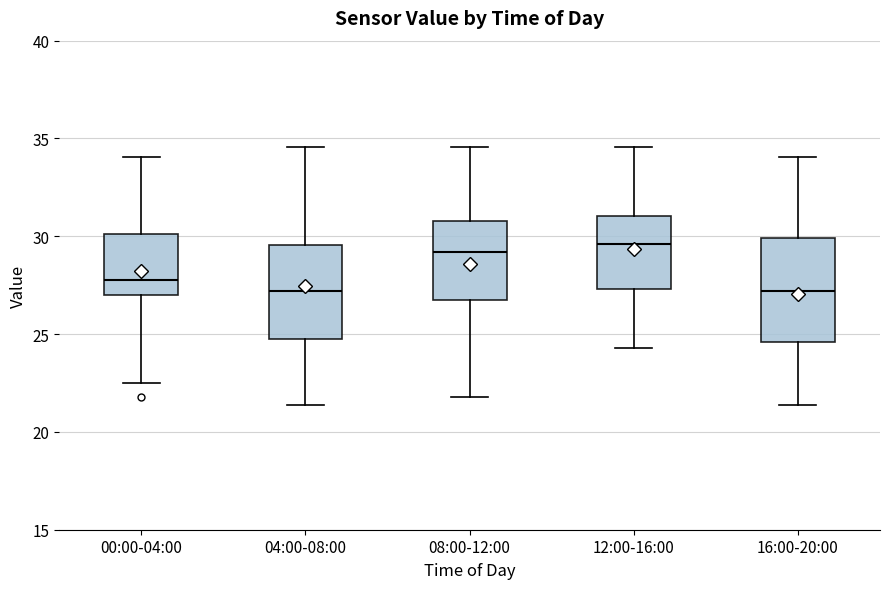

Reading left to right, read every box against the y-axis: the position of its median line, the range the box covers, and the ends of its whiskers. The values are not printed on the chart, so give them approximately, as read against the axis.

00:00-04:00: median 28.0, box 27.0 to 30.0, whiskers 22.5 to 34.0
04:00-08:00: median 27.0, box 24.5 to 29.5, whiskers 21.5 to 34.5
08:00-12:00: median 29.0, box 27.0 to 31.0, whiskers 22.0 to 34.5
12:00-16:00: median 29.5, box 27.5 to 31.0, whiskers 24.5 to 34.5
16:00-20:00: median 27.0, box 24.5 to 30.0, whiskers 21.5 to 34.0